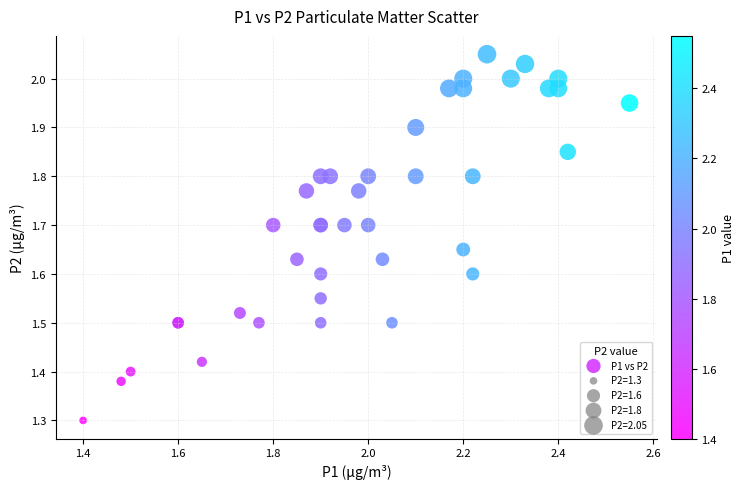

What Y value in the scatter plot is closest to 1?

1.3